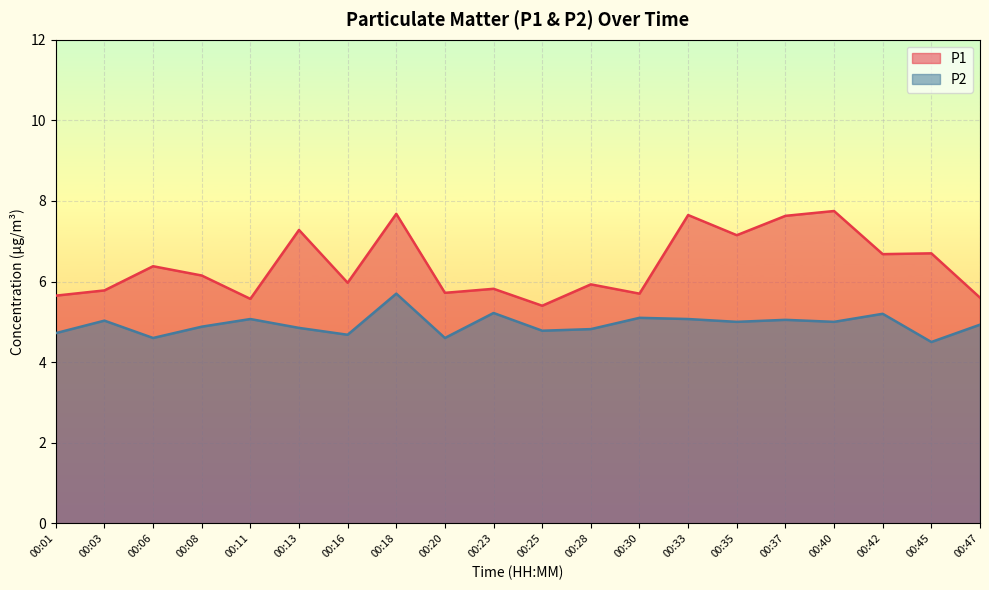

True or false: P2 has more than 2 points higher than both neighbors.

True